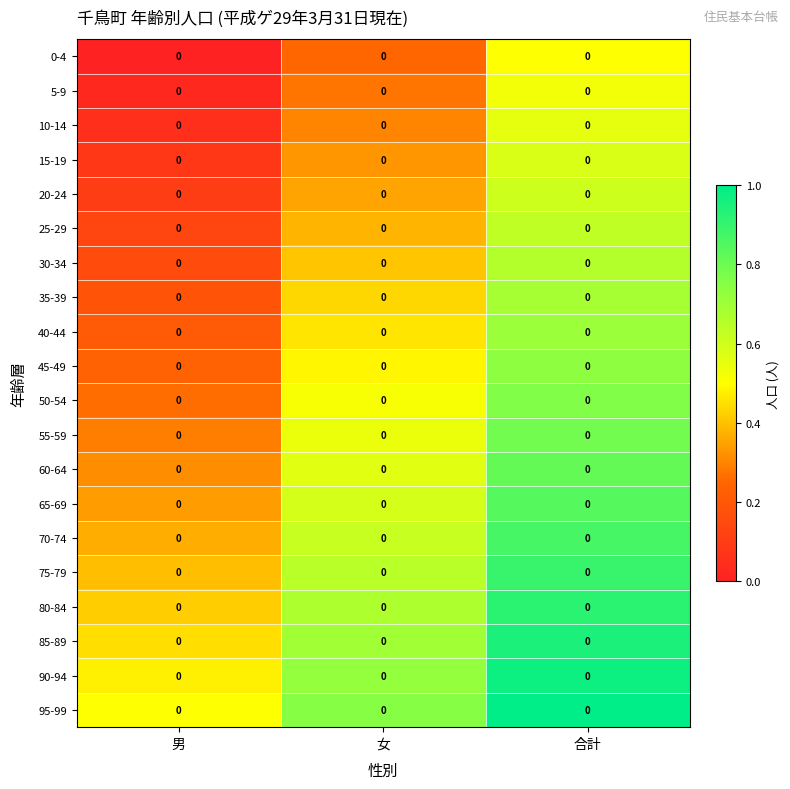

How many distinct data groups are displayed?

20